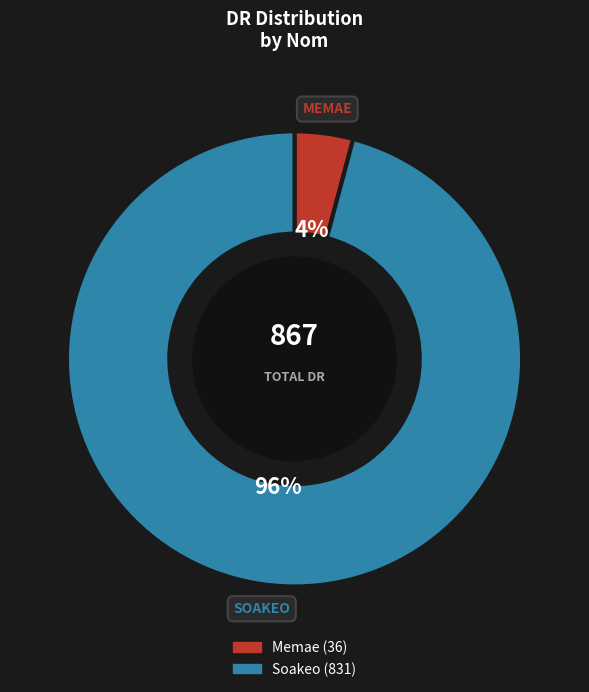

Which has a higher value, Soakeo or Memae?

Soakeo